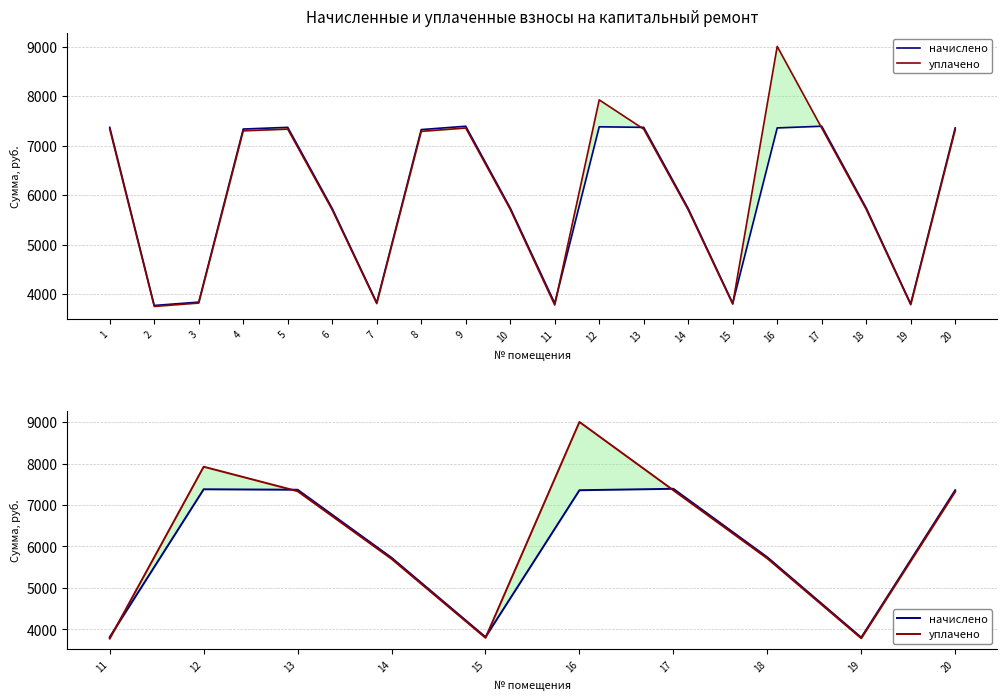

True or false: начислено and уплачено cross at least once.

True